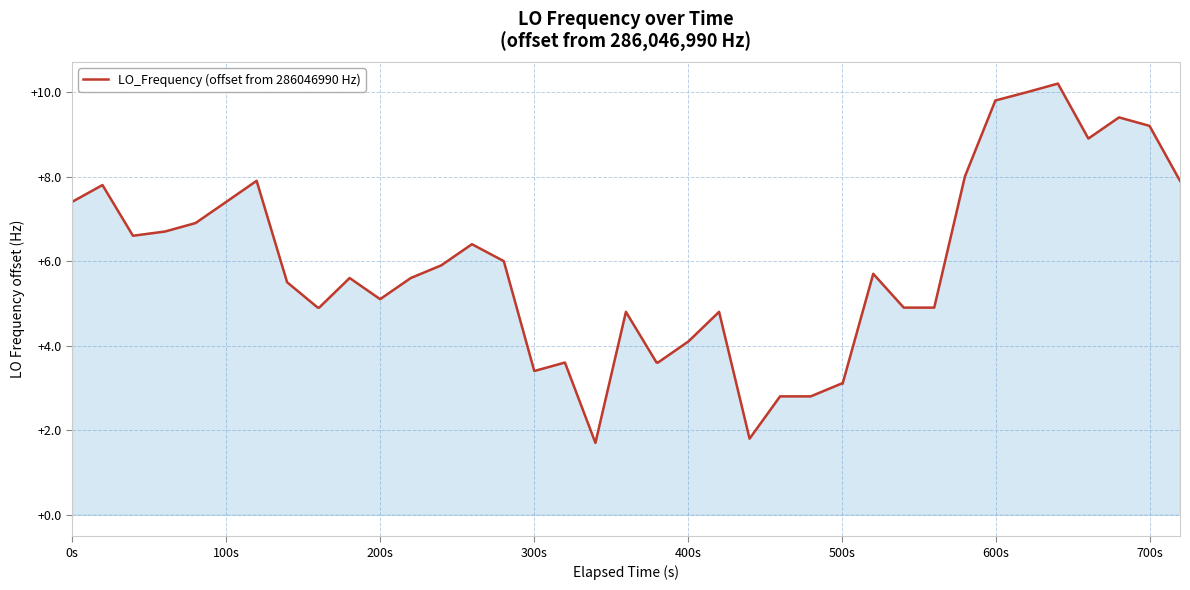

What is the difference between the maximum and minimum values?

8.5